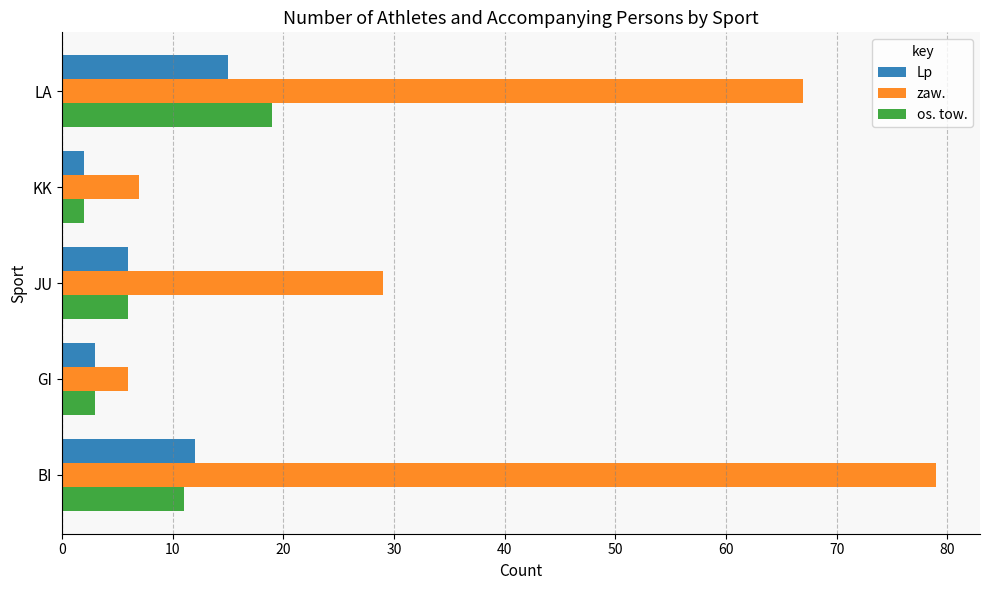

At which label does Lp reach its peak?

LA